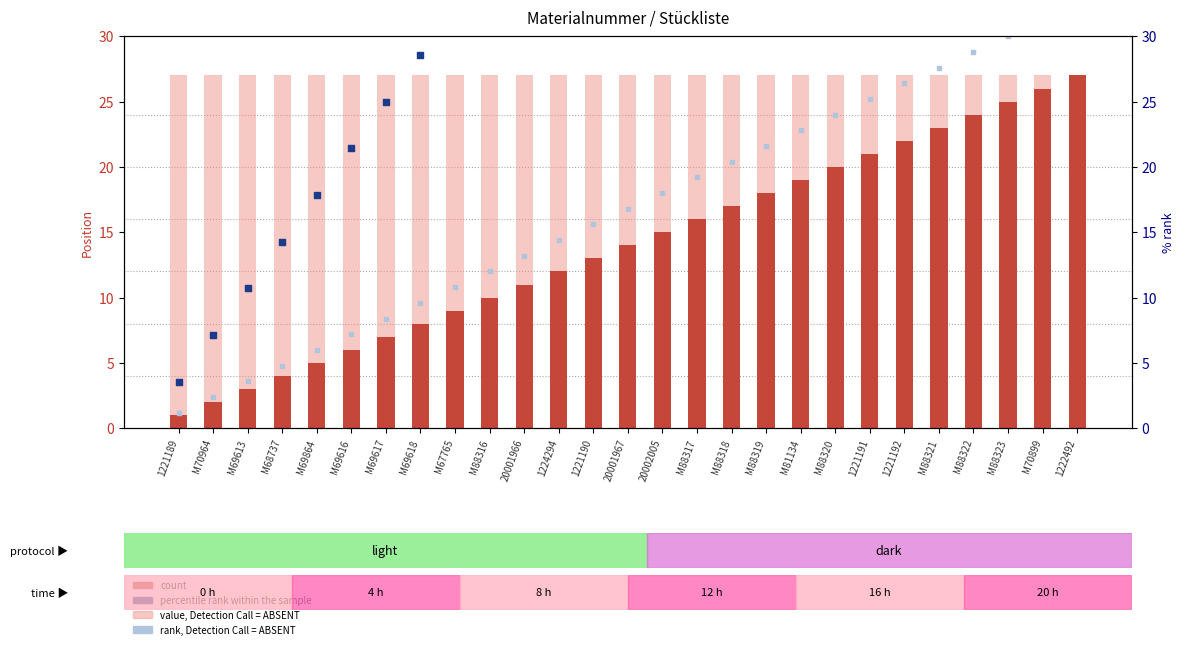

Which series reaches the minimum Y coordinate?

count